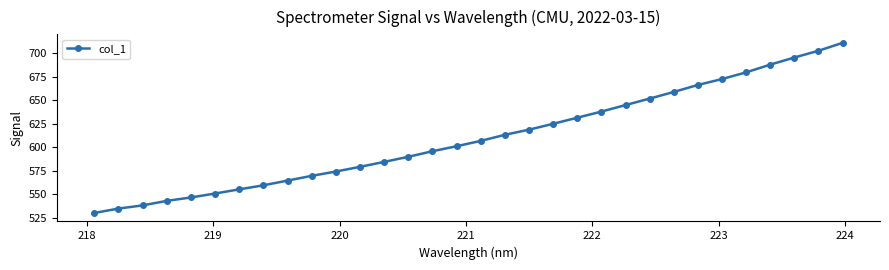

What is the minimum value shown in the chart?

529.9